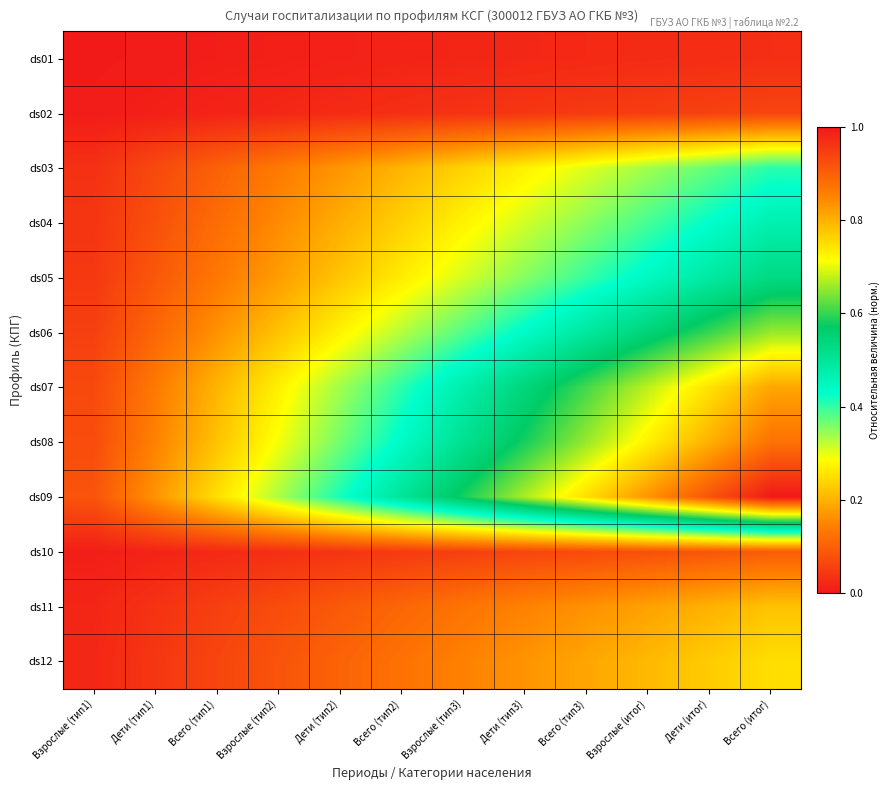

Which label corresponds to the smallest value in the chart?

Взрослые (тип1)